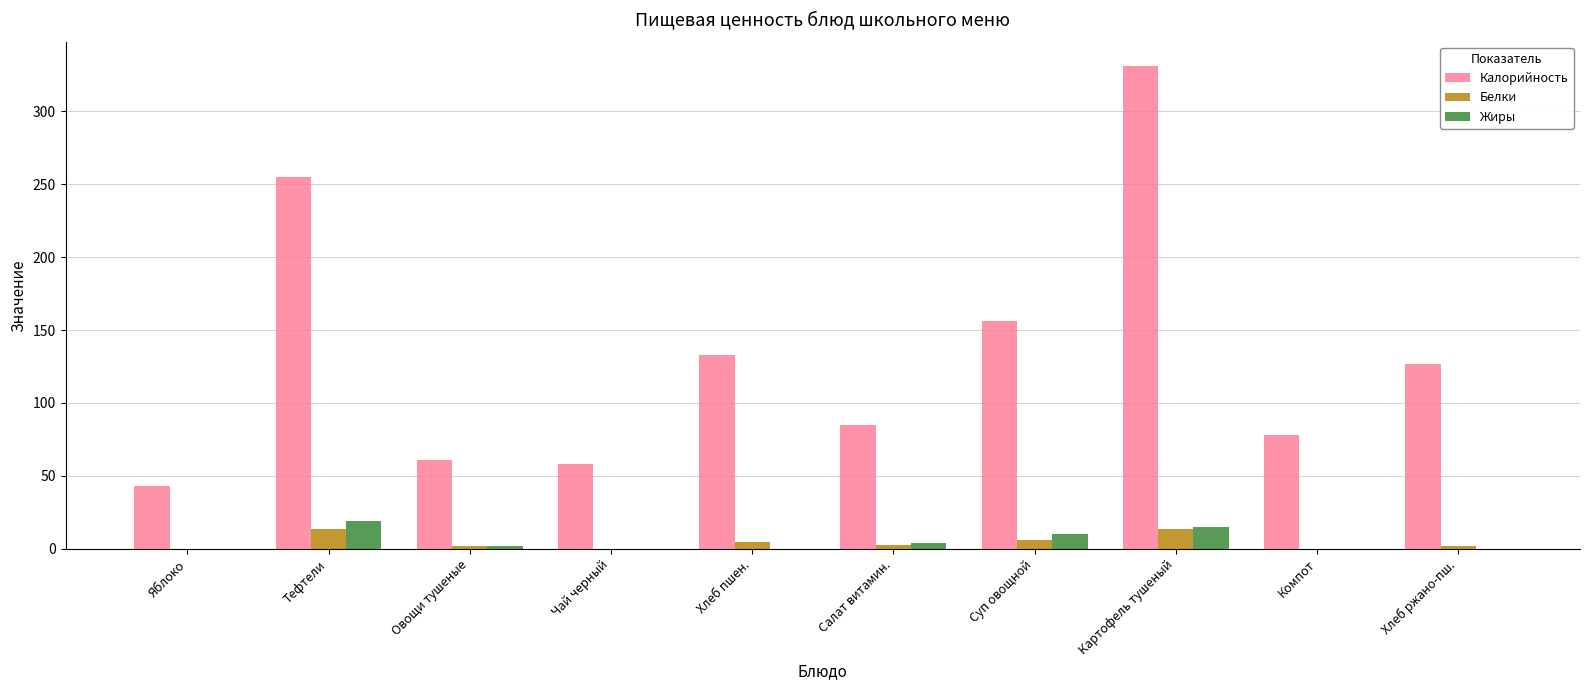

Which series changed the most between Хлеб пшен. and Картофель тушеный?

Калорийность